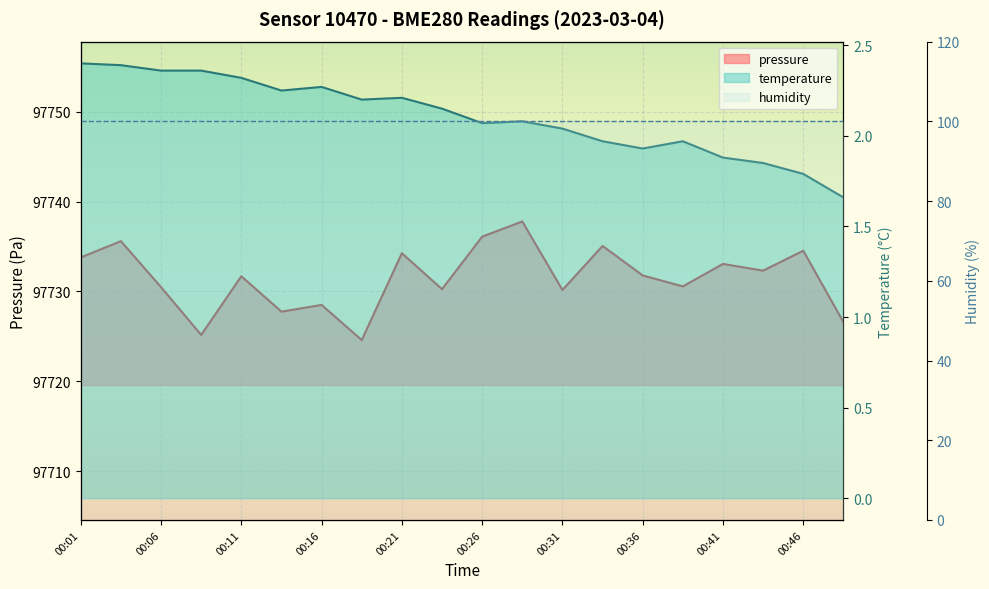

Where is temperature nearest to the value 2?

00:33